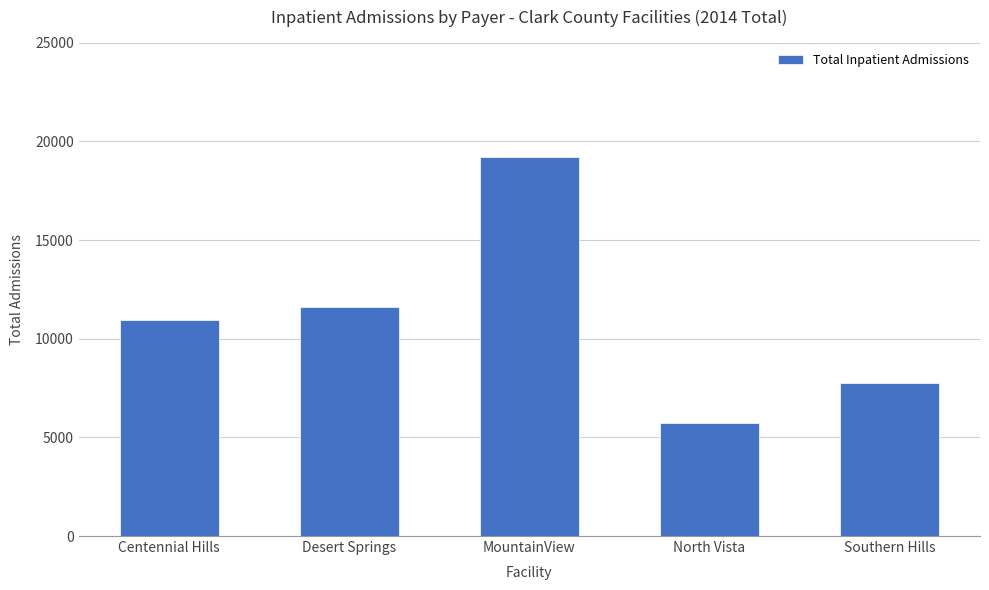

At which category does the chart reach its minimum across all series?

North Vista